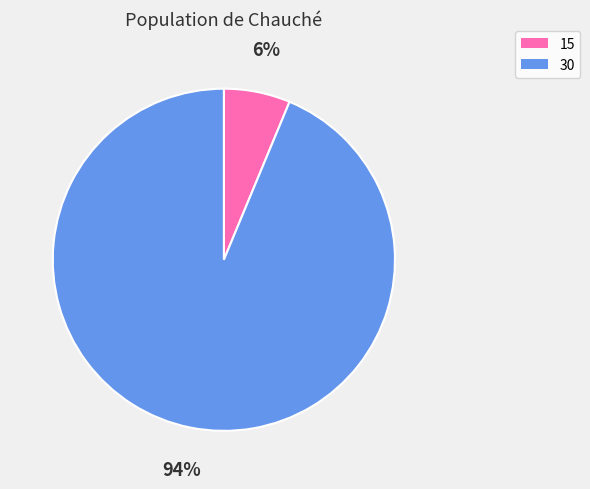

Which has a higher value, 15 or 30?

30